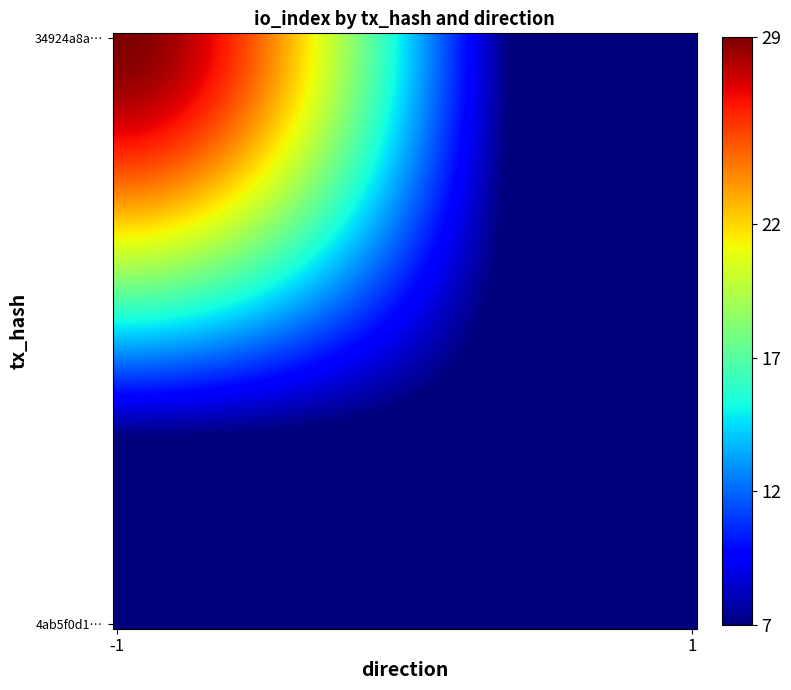

Reading left to right, transcribe all the data shown in this chart.

34924a8a4c9570ba1984db8ee25463f92ac86f1: -1	29
4ab5f0d13c6c8460581dd25ed3d554d96f030d4: 1	7